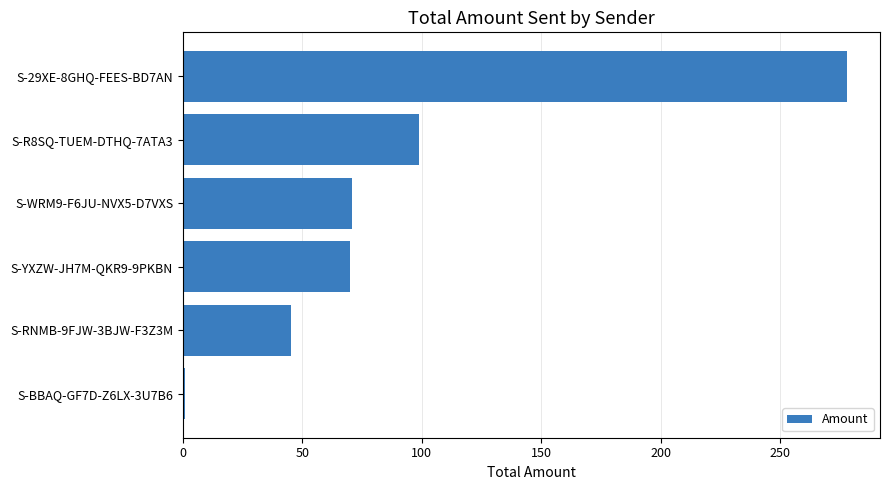

What is the sum of all values?

563.9